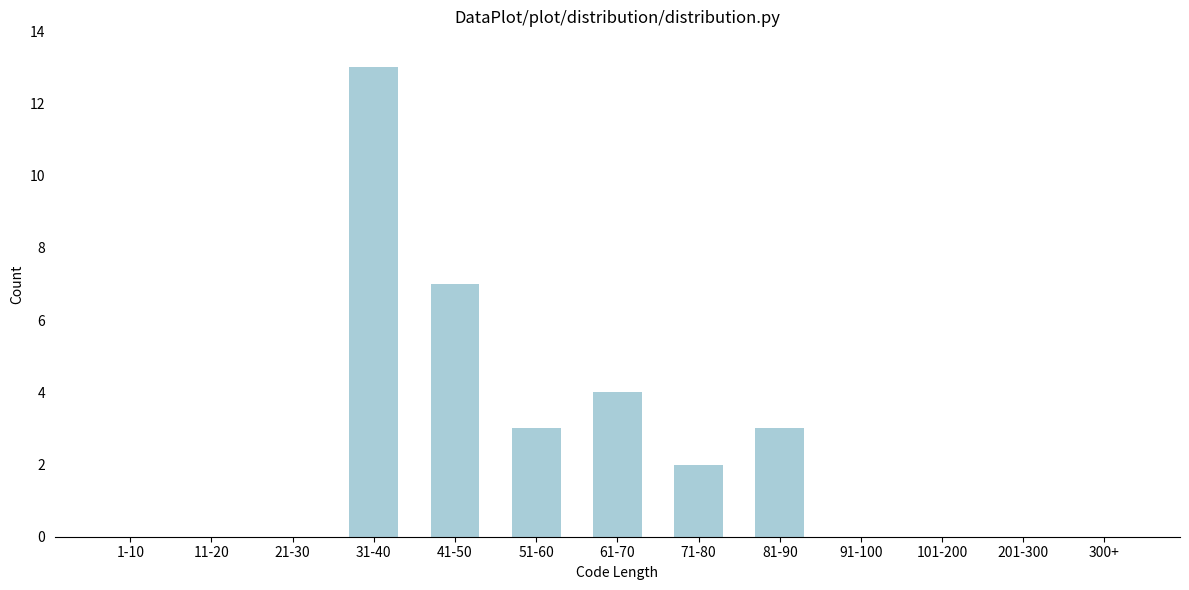

Reading left to right, list all the values displayed in this chart.

1-10=0	11-20=0	21-30=0	31-40=13	41-50=7	51-60=3	61-70=4	71-80=2	81-90=3	91-100=0	101-200=0	201-300=0	300+=0